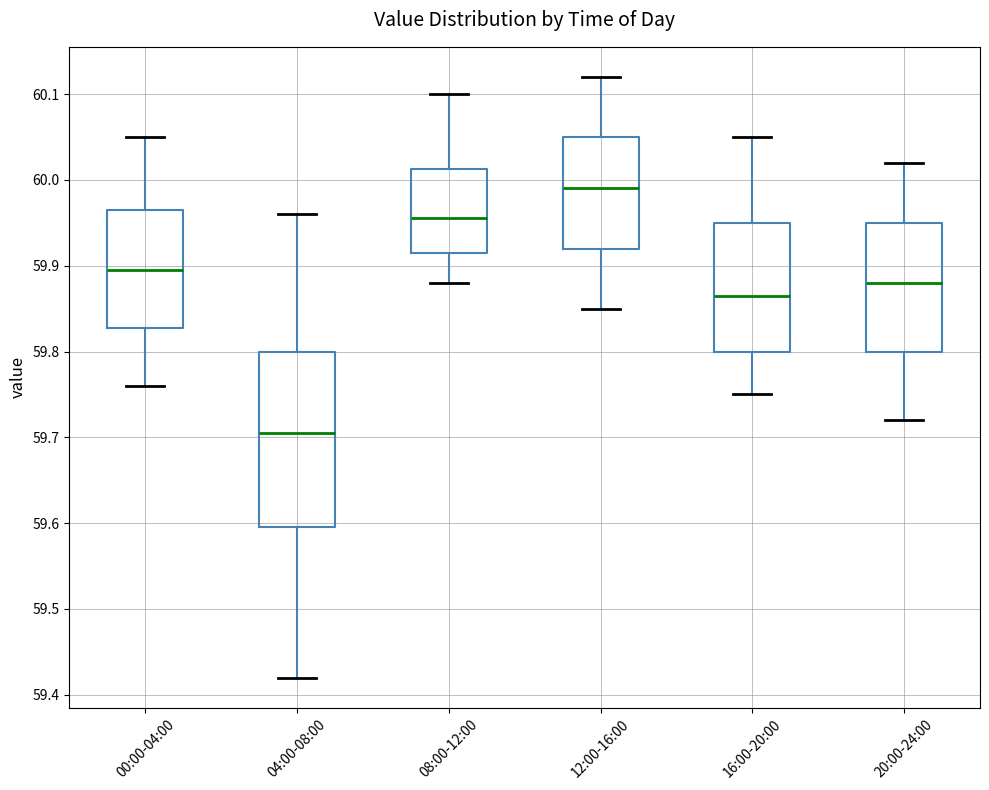

Which box is the tallest, from its lower edge to its upper edge?

04:00-08:00